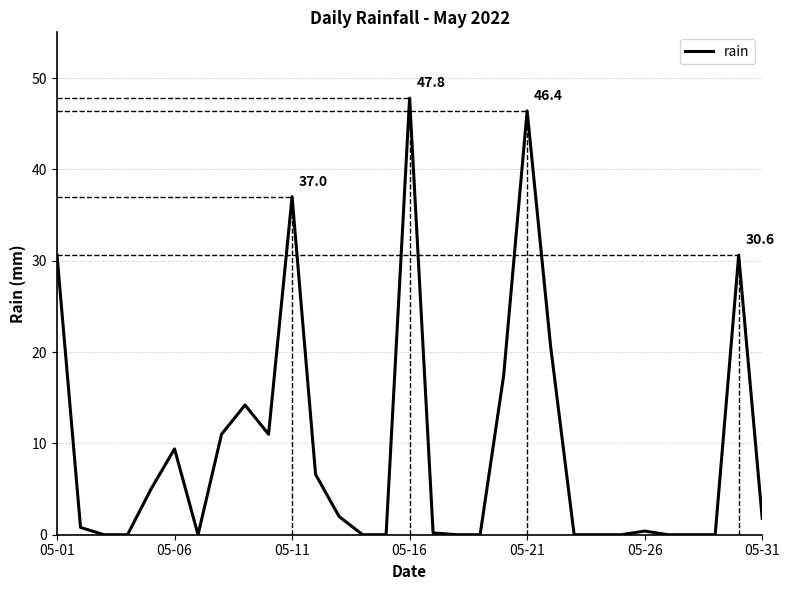

At which label does rain reach its peak?

05-16